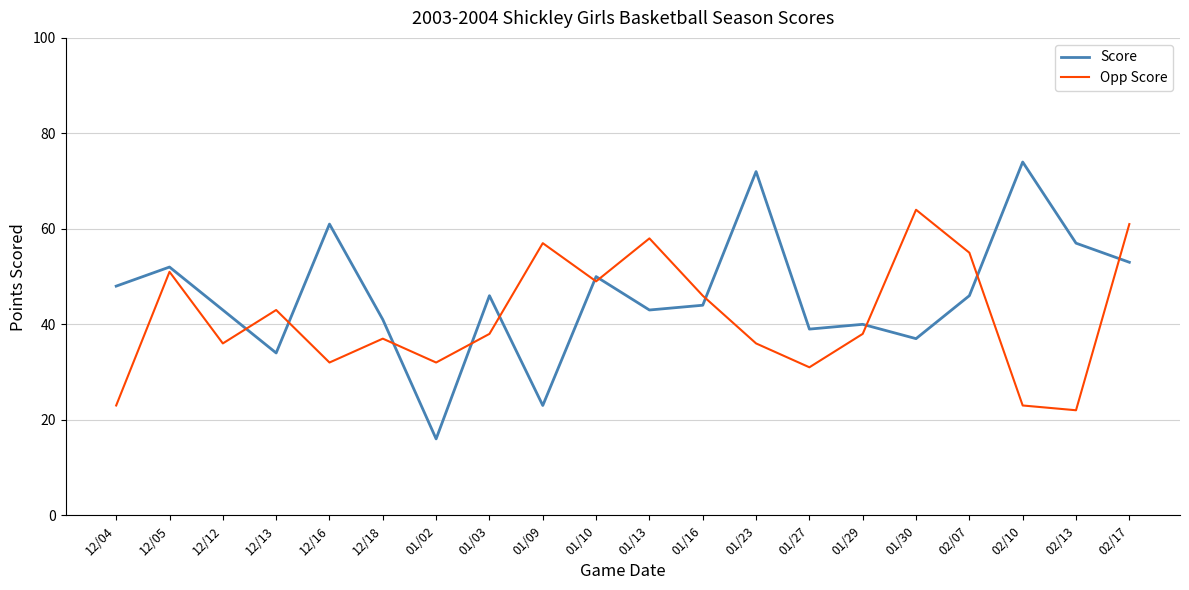

Reading left to right, extract all data points from this chart.

Score: 48	52	43	34	61	41	16	46	23	50	43	44	72	39	40	37	46	74	57	53
Opp Score: 23	51	36	43	32	37	32	38	57	49	58	46	36	31	38	64	55	23	22	61